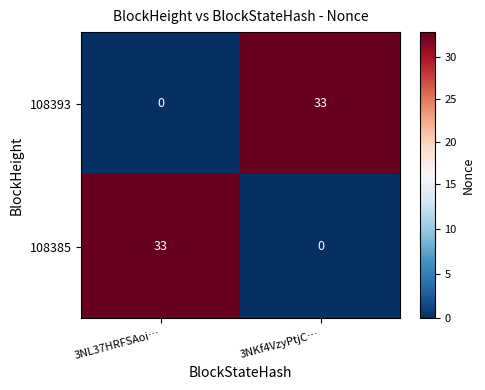

At how many categories does at least one series exceed 26?

2